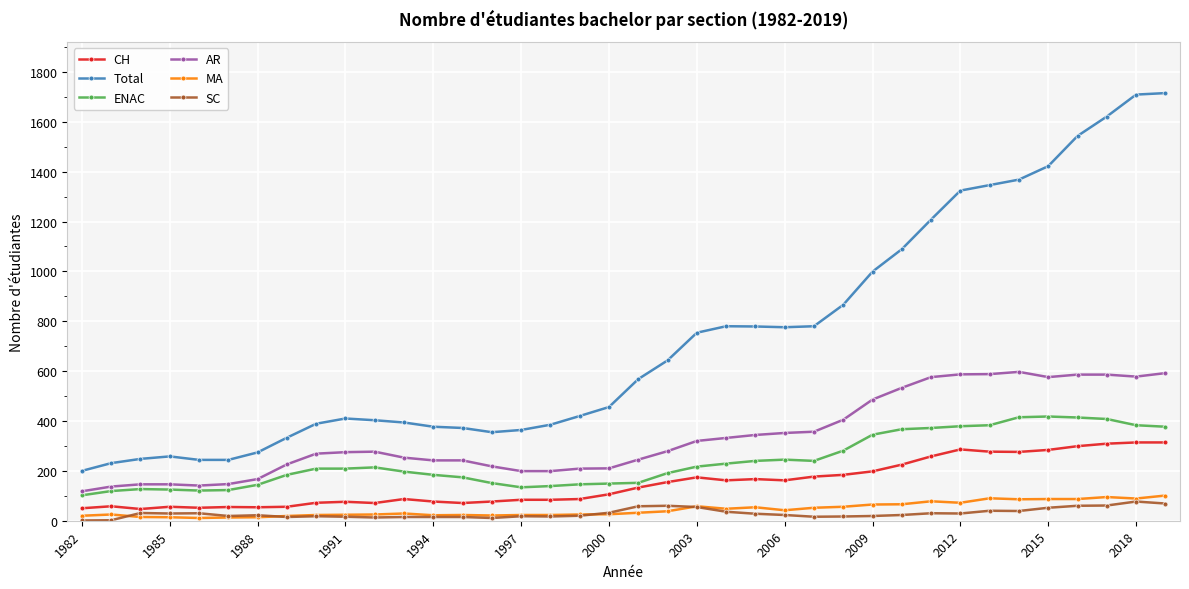

What is the maximum value shown in the chart?

1715